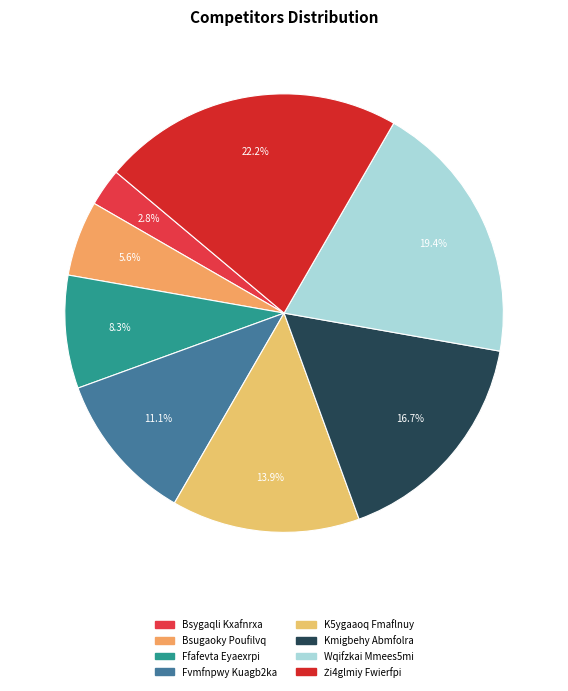

To the nearest percent, what is the average slice percentage?

12%